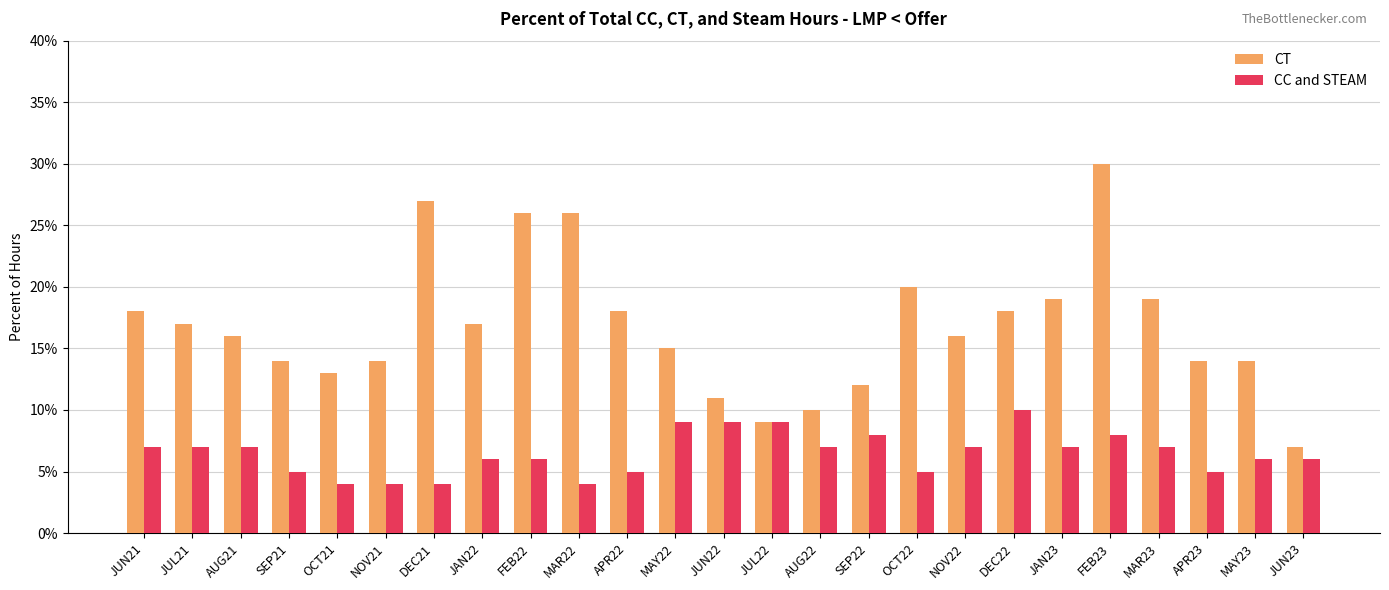

At which label is CT closest to 0?

JUN23